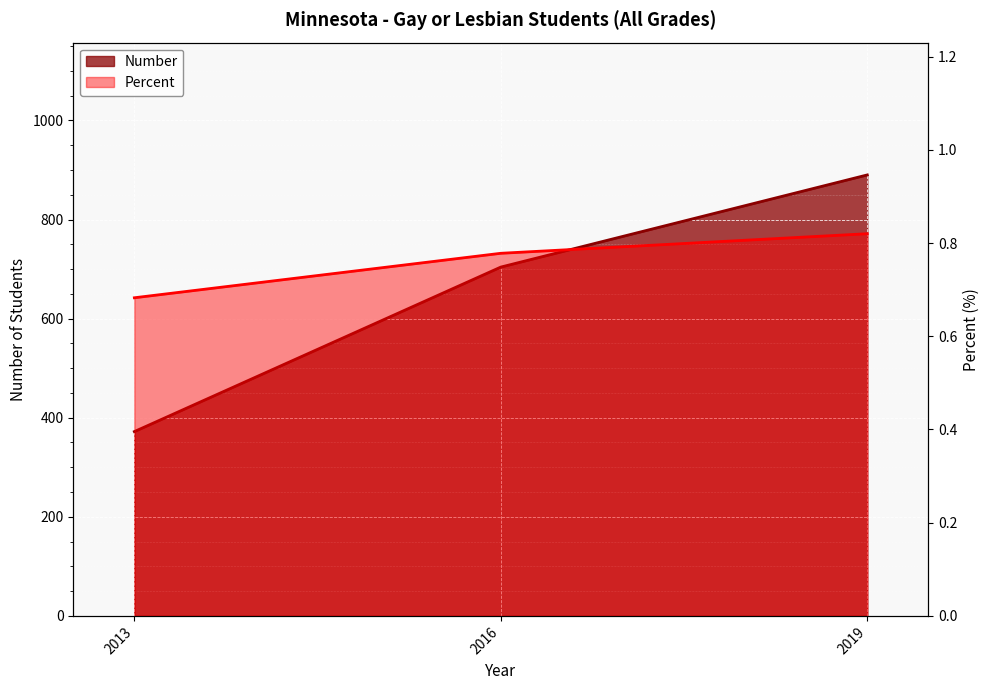

What are all the series names shown in the legend?

Number, Percent